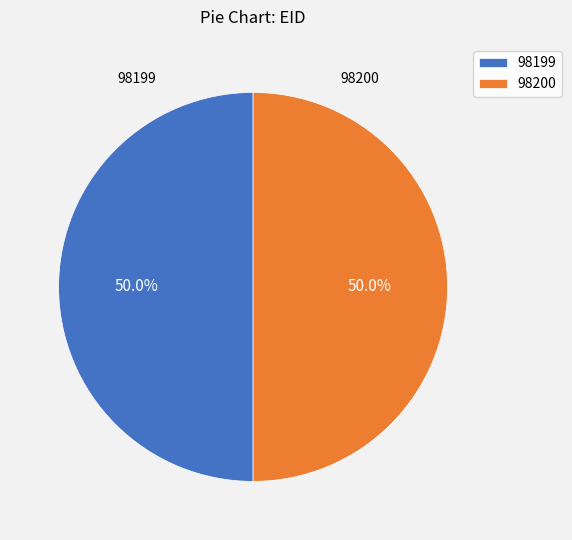

Approximately how many times larger is the value at 98199 compared to 98200?

1.0